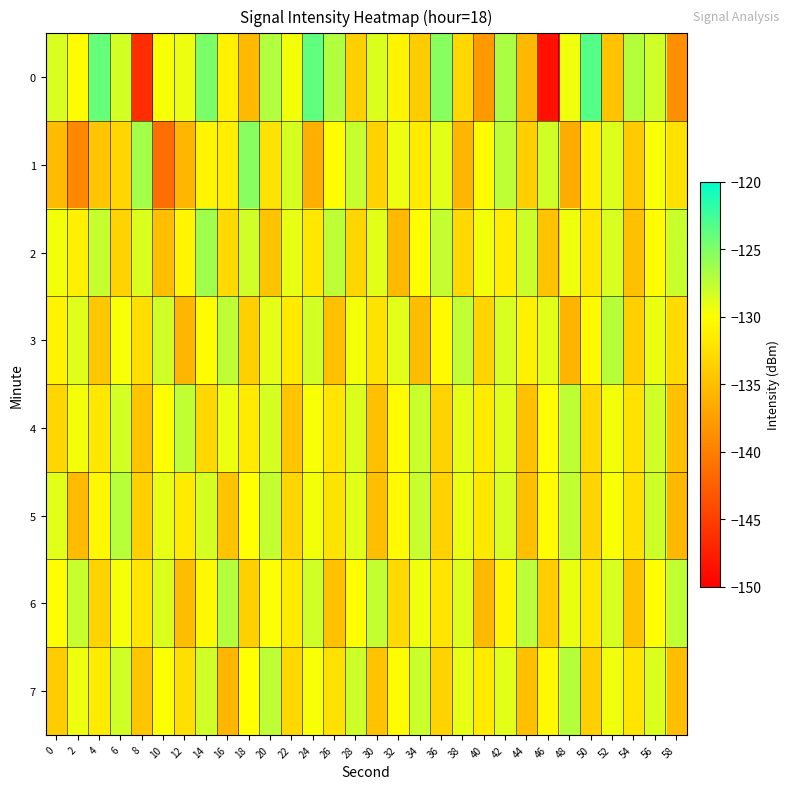

Reading right to left, what are all the values shown in this chart?

0: 58=-138.8	56=-128.2	54=-127.1	52=-134.7	50=-123.3	48=-129.5	46=-148.7	44=-135.5	42=-126.7	40=-138.0	38=-133.1	36=-125.3	34=-134.0	32=-130.9	30=-128.6	28=-133.8	26=-127.0	24=-123.8	22=-129.6	20=-126.9	18=-135.4	16=-131.1	14=-124.9	12=-129.3	10=-129.7	8=-146.4	6=-128.3	4=-124.0	2=-130.3	0=-128.5
1: 58=-132.4	56=-129.8	54=-134.1	52=-128.7	50=-131.2	48=-136.5	46=-128.1	44=-133.8	42=-127.4	40=-130.2	38=-135.6	36=-128.9	34=-131.7	32=-129.3	30=-133.5	28=-127.8	26=-130.1	24=-136.2	22=-128.4	20=-132.1	18=-125.3	16=-131.3	14=-130.7	12=-135.6	10=-141.3	8=-126.4	6=-133.2	4=-134.5	2=-139.3	0=-135.3
2: 58=-127.9	56=-130.3	54=-135.0	52=-128.5	50=-131.9	48=-129.4	46=-134.7	44=-128.0	42=-131.3	40=-129.6	38=-133.0	36=-127.7	34=-130.1	32=-135.4	30=-128.9	28=-133.2	26=-127.5	24=-131.8	22=-129.1	20=-134.6	18=-128.2	16=-132.9	14=-126.3	12=-130.7	10=-135.1	8=-128.6	6=-133.4	4=-127.8	2=-131.2	0=-129.5
3: 58=-132.8	56=-129.2	54=-133.6	52=-127.2	50=-130.5	48=-135.8	46=-128.8	44=-131.1	42=-128.5	40=-133.3	38=-127.6	36=-130.4	34=-135.2	32=-128.8	30=-132.1	28=-129.5	26=-134.9	24=-128.3	22=-131.6	20=-129.0	18=-133.7	16=-127.4	14=-130.2	12=-135.6	10=-128.1	8=-132.5	6=-129.8	4=-134.3	2=-128.7	0=-131.0
4: 58=-134.9	56=-128.1	54=-132.3	52=-129.6	50=-133.0	48=-127.5	46=-130.1	44=-134.8	42=-128.7	40=-131.5	38=-129.0	36=-133.4	34=-127.9	32=-130.3	30=-135.0	28=-128.6	26=-132.0	24=-129.8	22=-134.5	20=-128.4	18=-131.7	16=-129.3	14=-133.1	12=-127.6	10=-130.0	8=-134.7	6=-128.3	4=-131.9	2=-129.6	0=-133.2
5: 58=-135.5	56=-128.0	54=-132.4	52=-129.8	50=-133.3	48=-127.6	46=-130.2	44=-134.9	42=-128.5	40=-131.8	38=-129.2	36=-133.5	34=-127.8	32=-130.4	30=-135.1	28=-128.8	26=-132.1	24=-129.5	22=-133.2	20=-127.7	18=-130.0	16=-134.6	14=-128.4	12=-131.7	10=-129.1	8=-133.8	6=-127.2	4=-130.6	2=-135.3	0=-128.9
6: 58=-127.6	56=-130.0	54=-134.7	52=-128.5	50=-131.8	48=-129.2	46=-133.9	44=-127.3	42=-130.7	40=-135.4	38=-128.7	36=-132.0	34=-129.4	32=-133.0	30=-127.7	28=-130.1	26=-134.8	24=-128.2	22=-131.5	20=-129.9	18=-133.6	16=-127.1	14=-130.5	12=-135.2	10=-128.6	8=-132.0	6=-129.7	4=-133.4	2=-127.8	0=-130.1
7: 58=-135.1	56=-128.6	54=-132.0	52=-129.4	50=-133.7	48=-127.1	46=-130.5	44=-135.0	42=-128.8	40=-131.7	38=-129.1	36=-133.4	34=-127.9	32=-130.3	30=-134.7	28=-128.0	26=-132.4	24=-129.8	22=-133.1	20=-127.4	18=-130.0	16=-135.6	14=-128.1	12=-132.5	10=-129.9	8=-134.5	6=-128.2	4=-131.6	2=-129.3	0=-134.0